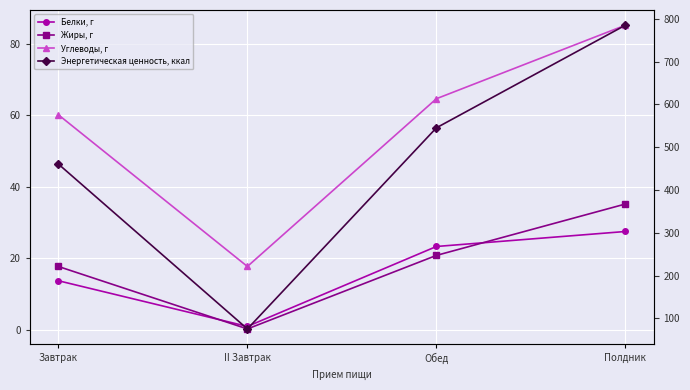

True or false: Белки, г has a value of 37.3 at Обед.

False